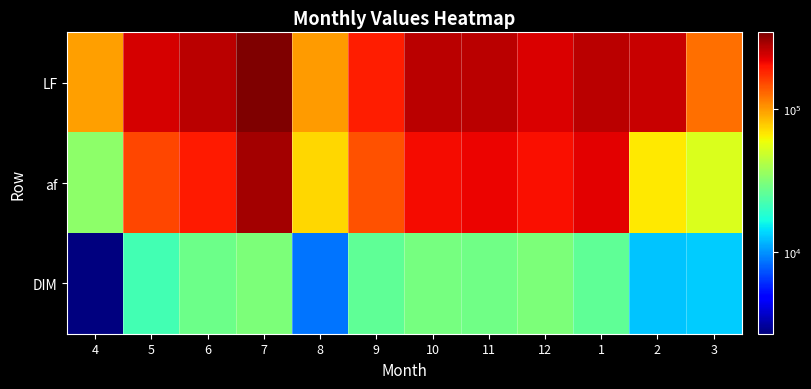

At 7, list the series in order from smallest to largest.

DIM, af, LF